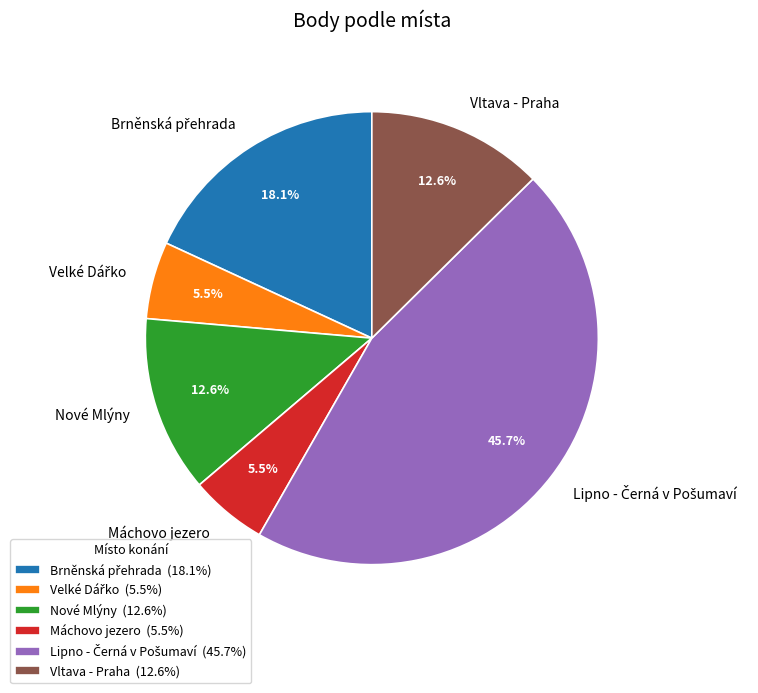

To the nearest percent, what is the average slice percentage?

17%